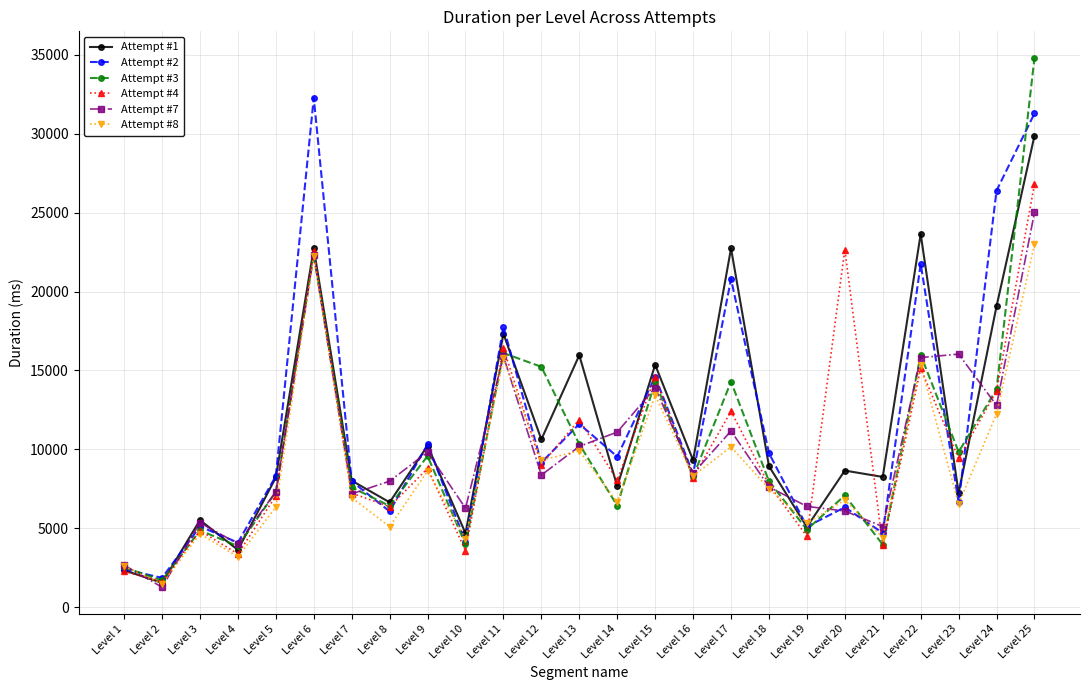

List the series in order of their peak value, lowest first.

Attempt #8, Attempt #7, Attempt #4, Attempt #1, Attempt #2, Attempt #3